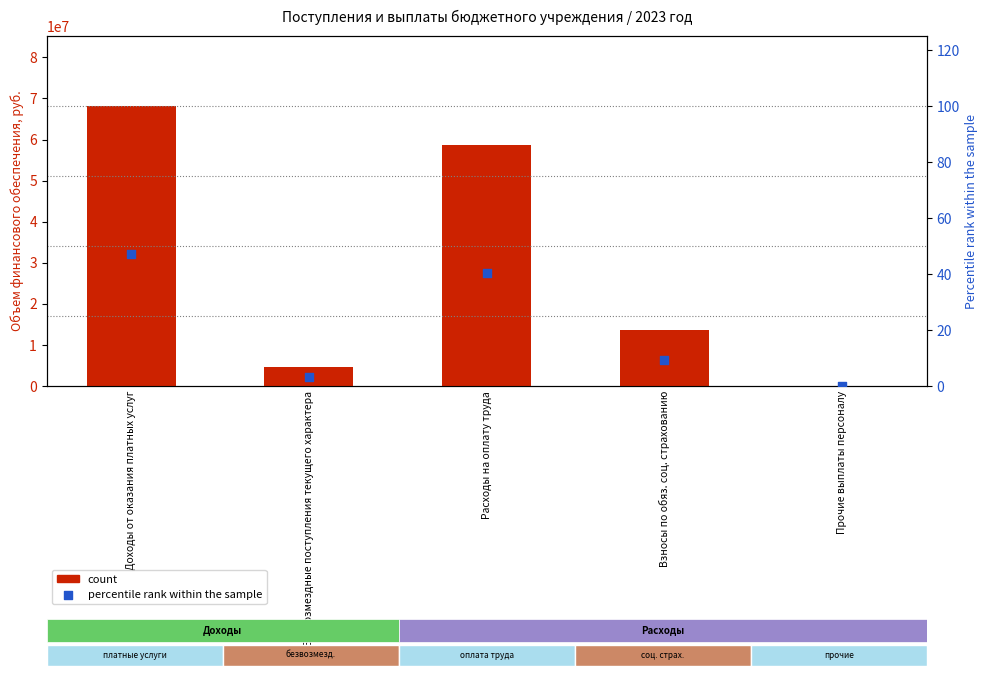

What are all the series names shown in the legend?

count, percentile rank within the sample